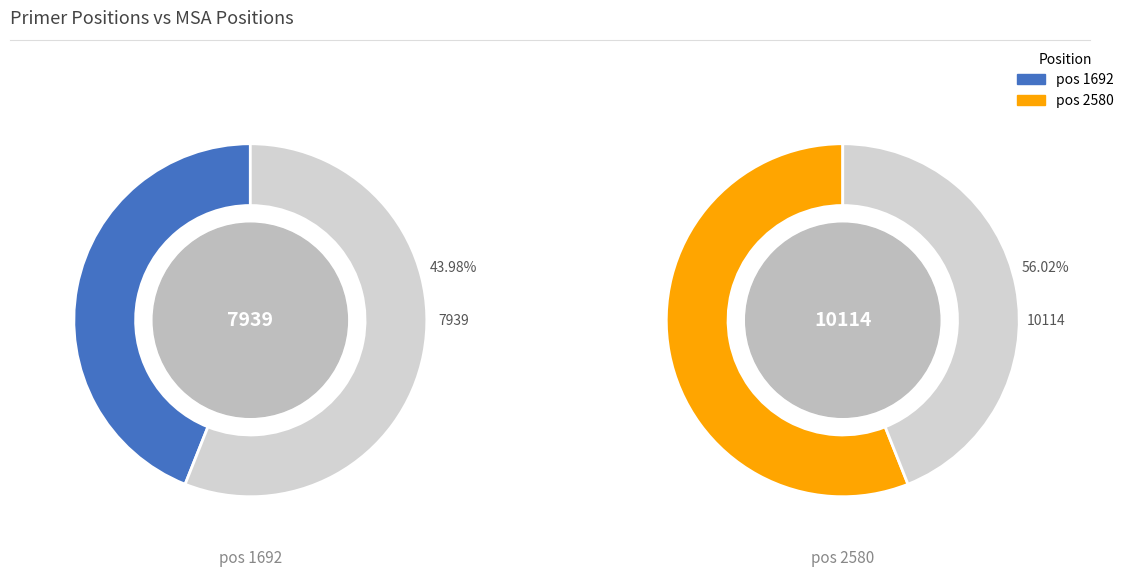

Between 1692 and 2580, which is larger?

2580